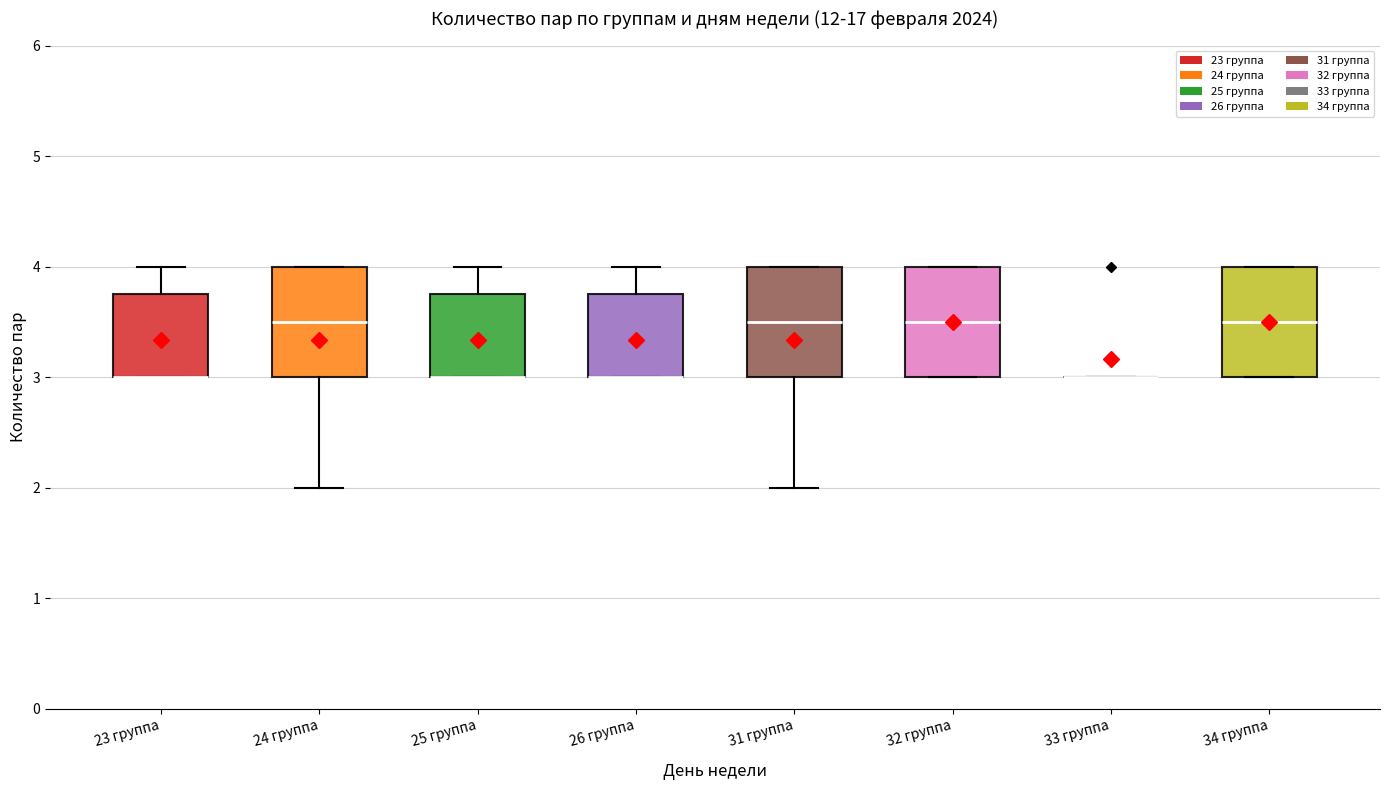

Where is the lower edge of the box for 23 группа on the y-axis? The values are not printed on the chart, so give them approximately, as read against the axis.

3.0